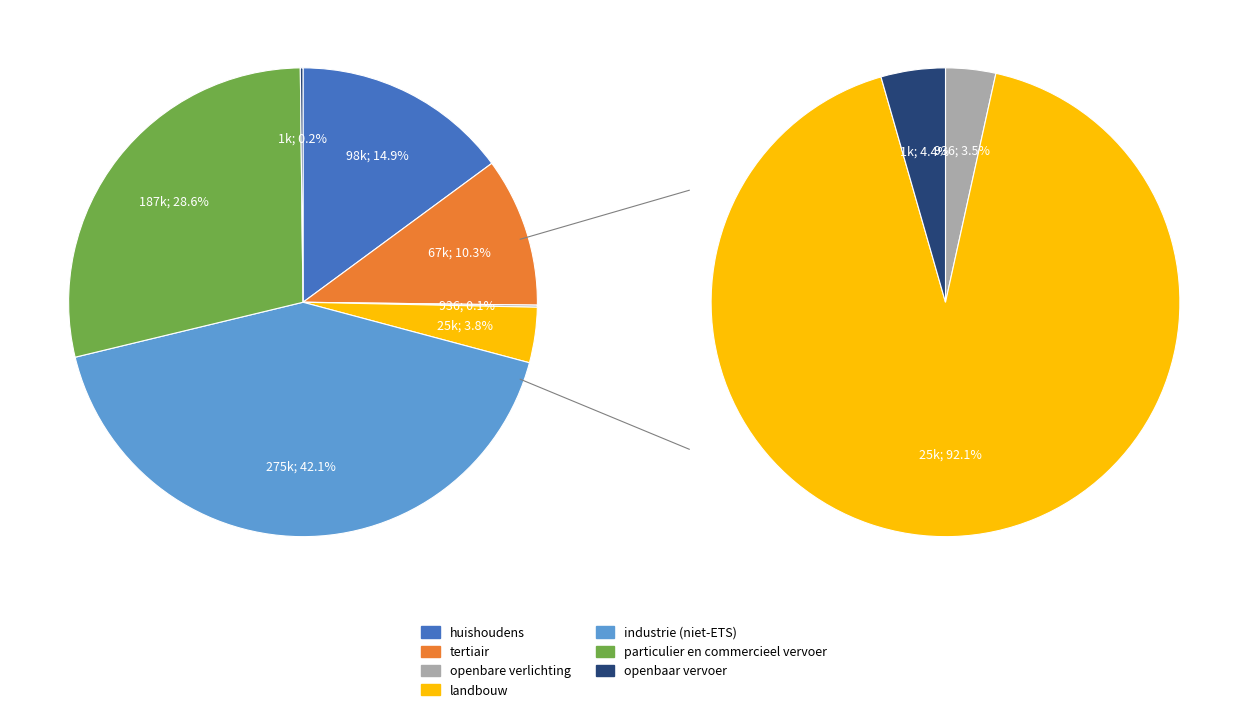

Which slice is the smallest?

openbare verlichting